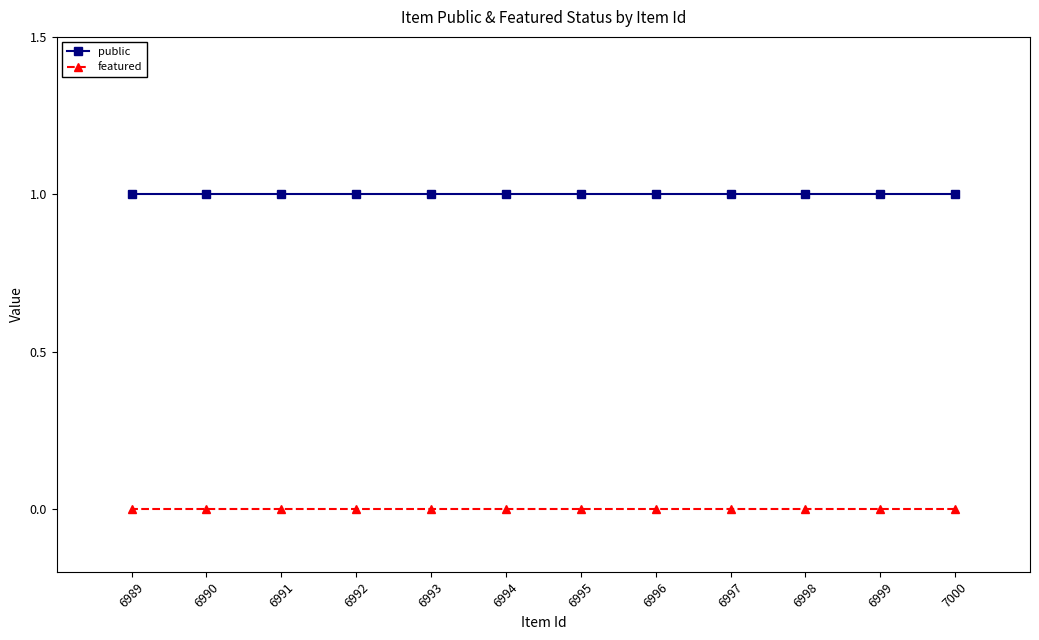

What is the average value of the public series?

1